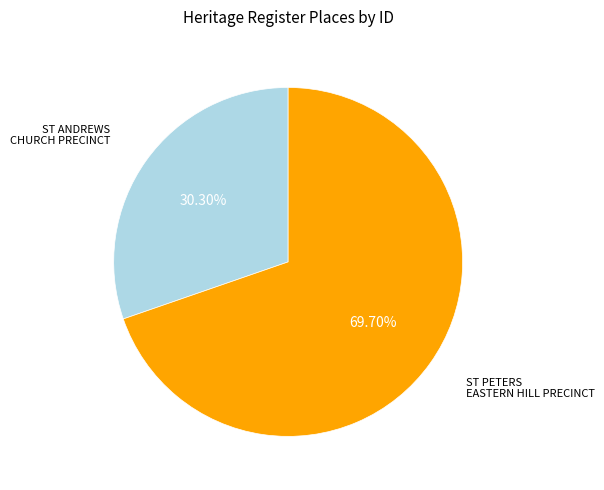

Combined, what portion of the pie is ST PETERS EASTERN HILL PRECINCT and ST ANDREWS CHURCH PRECINCT?

100.0%